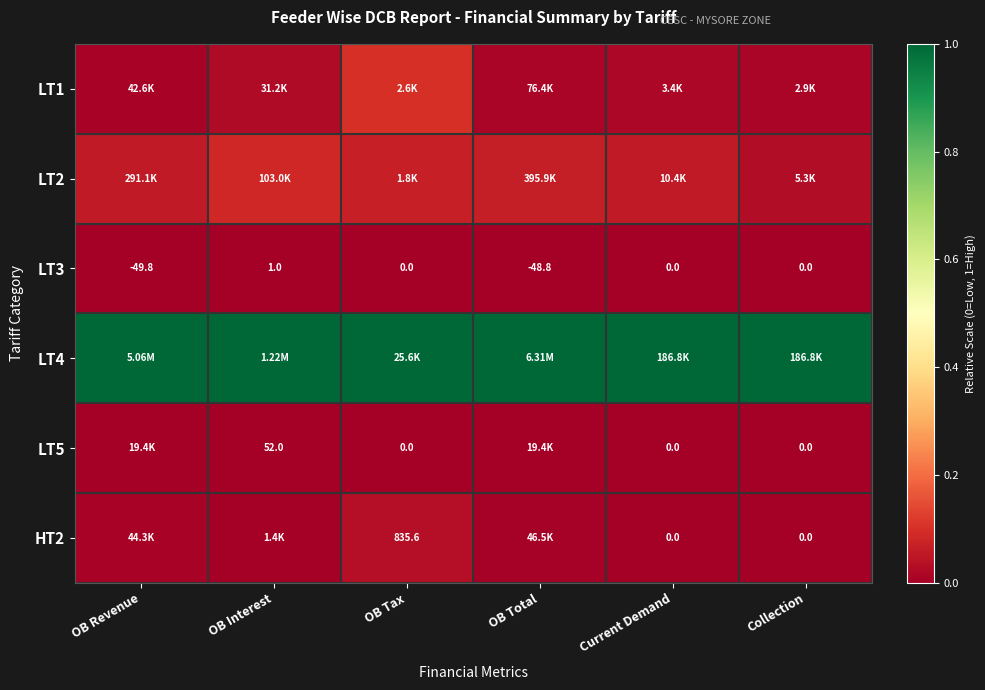

Which category has the lowest value in the LT3 series?

OB Revenue